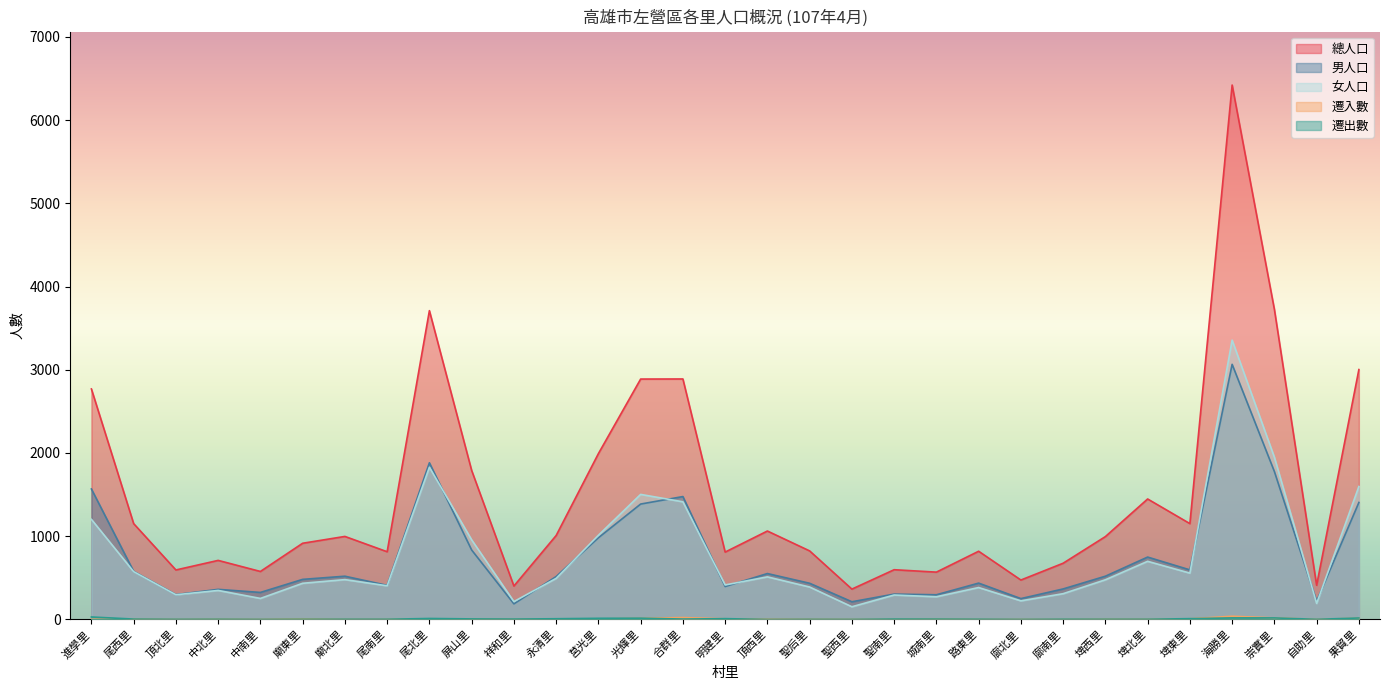

What value does the 總人口 series have at 城南里, to the nearest 10?

570